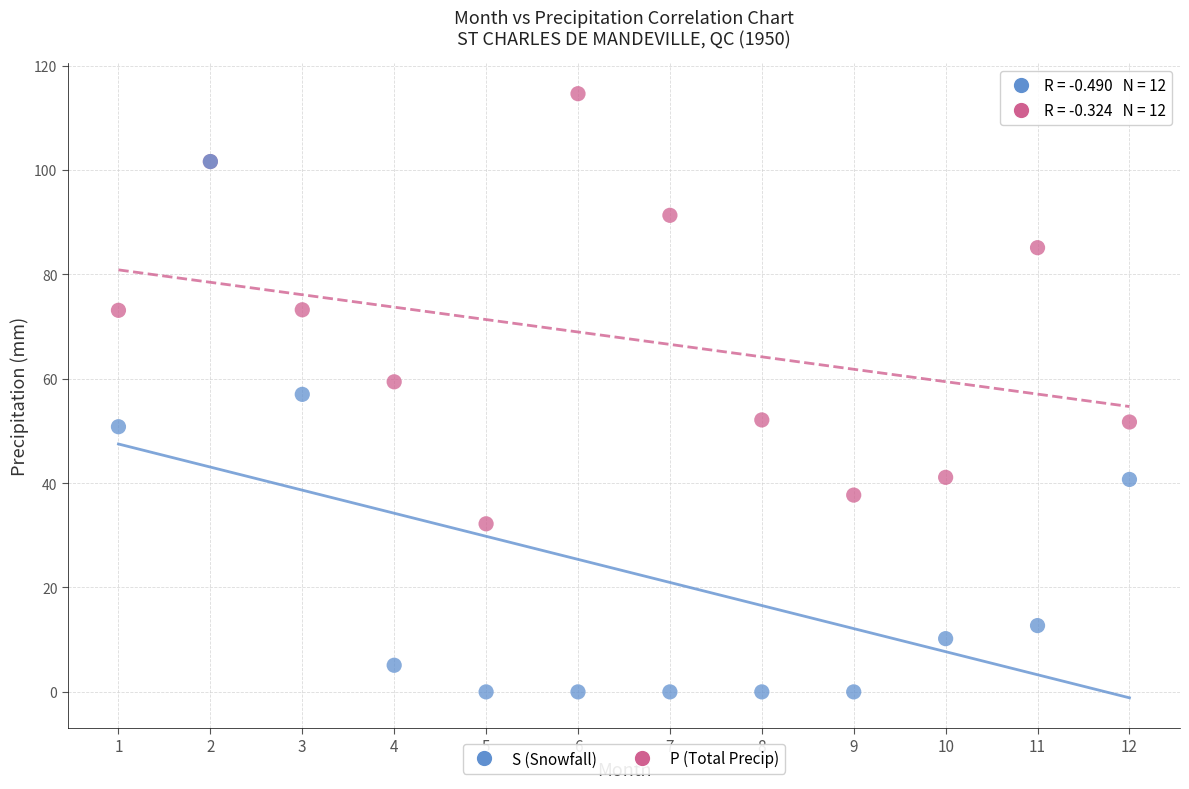

What are all the series names shown in the legend?

S (Snowfall), P (Total Precip)